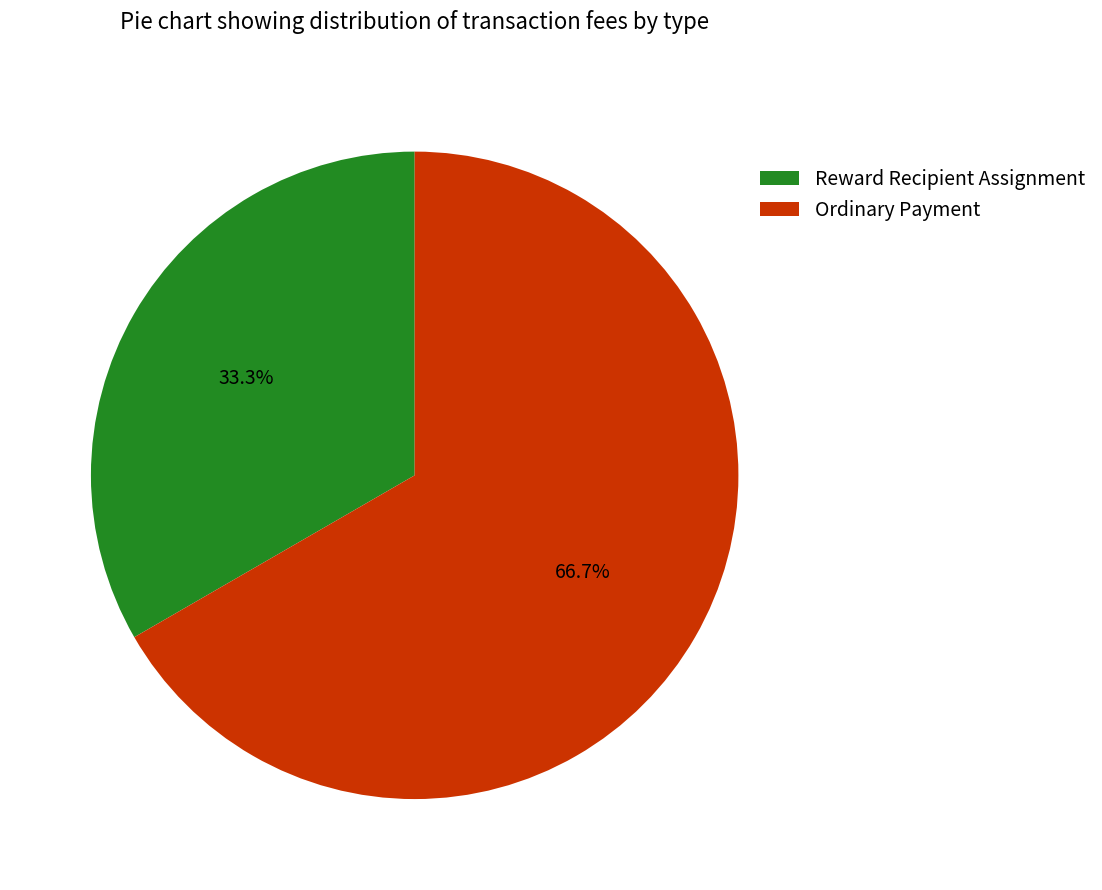

To the nearest percent, what percentage of the pie is Ordinary Payment?

67%